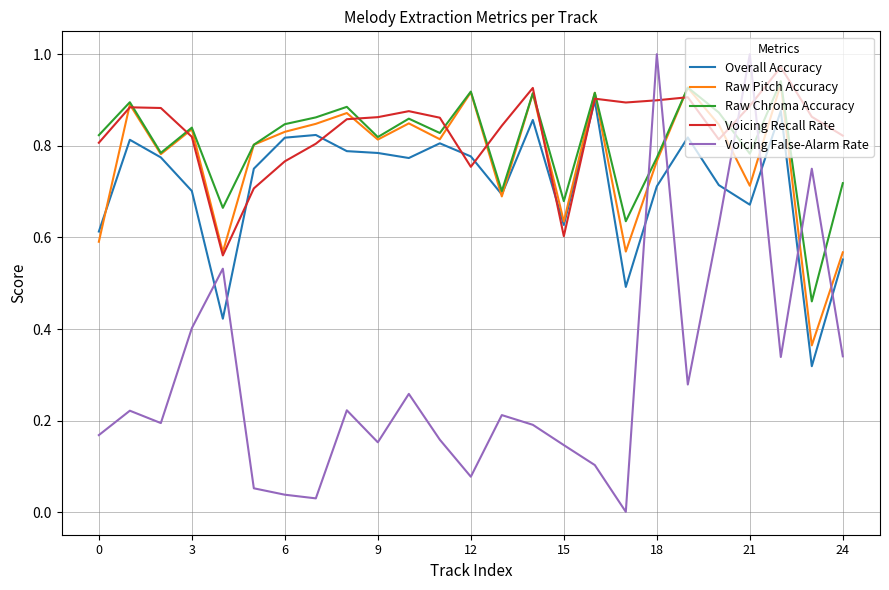

What is the sum of all Voicing False-Alarm Rate values?

7.5